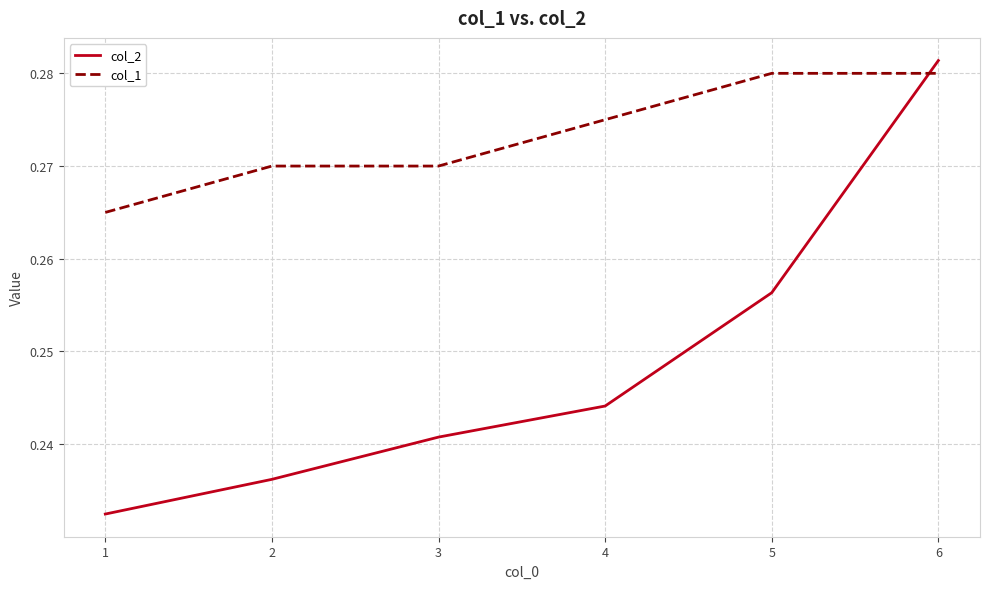

Rank the series by their average value, from highest to lowest.

col_1, col_2